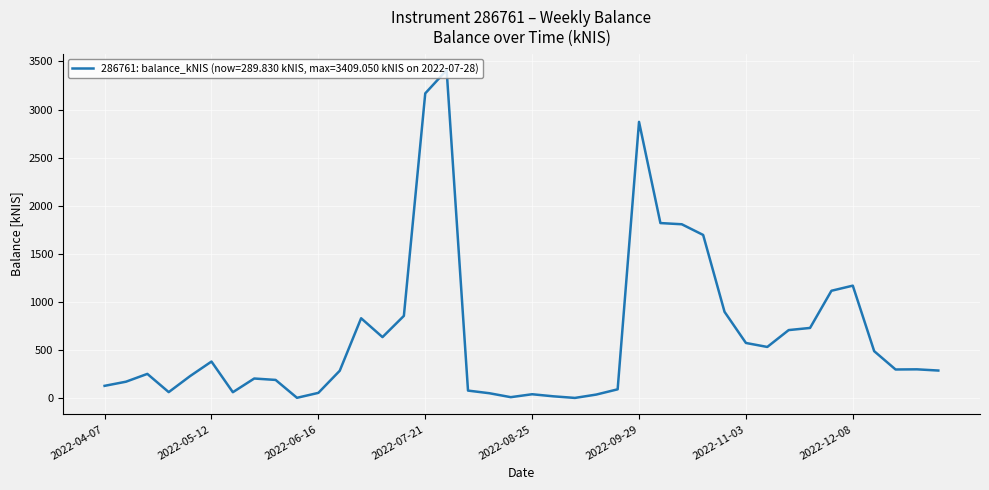

What is the greatest value displayed?

3409.1